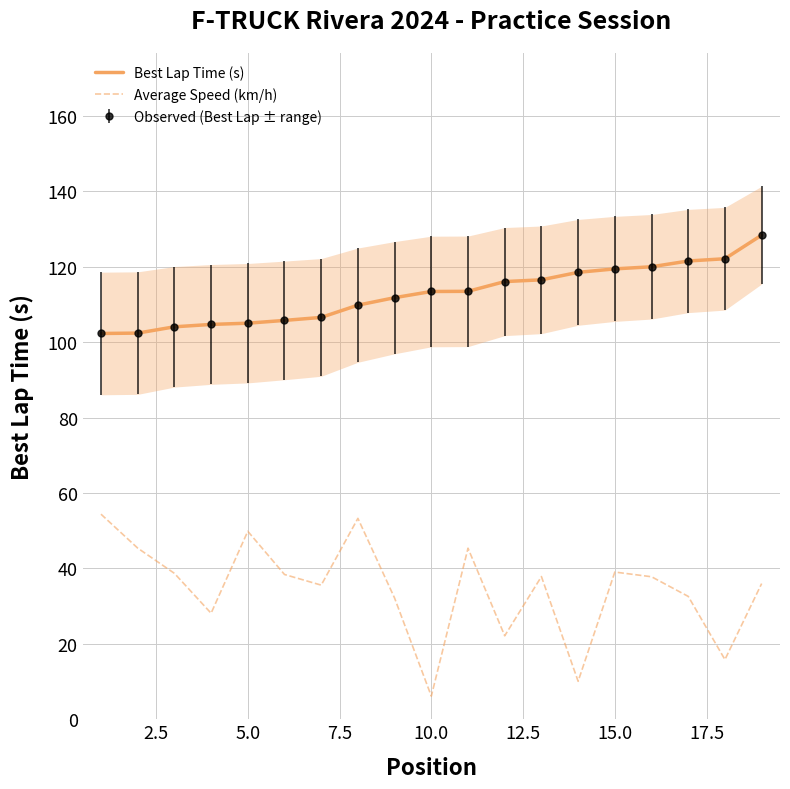

Rank the series by their maximum value, from lowest to highest.

Average Speed (km/h), Best Lap Time (s)